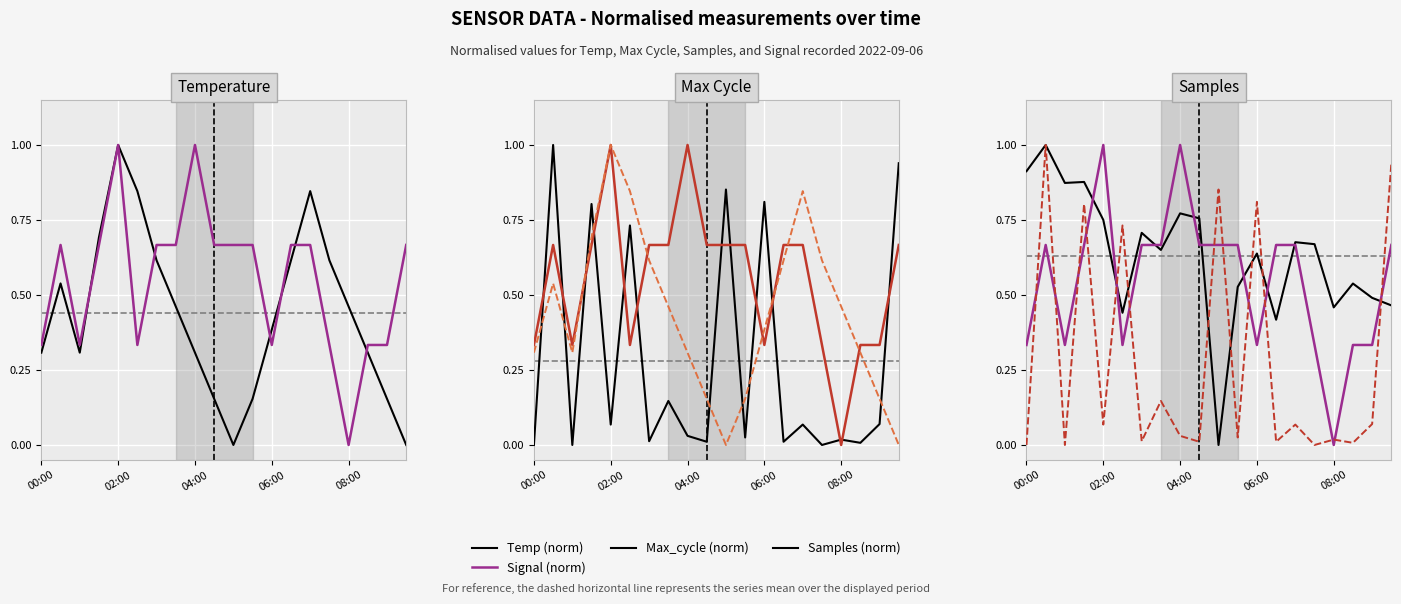

What are all the series names shown in the legend?

Temp (norm), Signal (norm), Max_cycle (norm), Samples (norm)